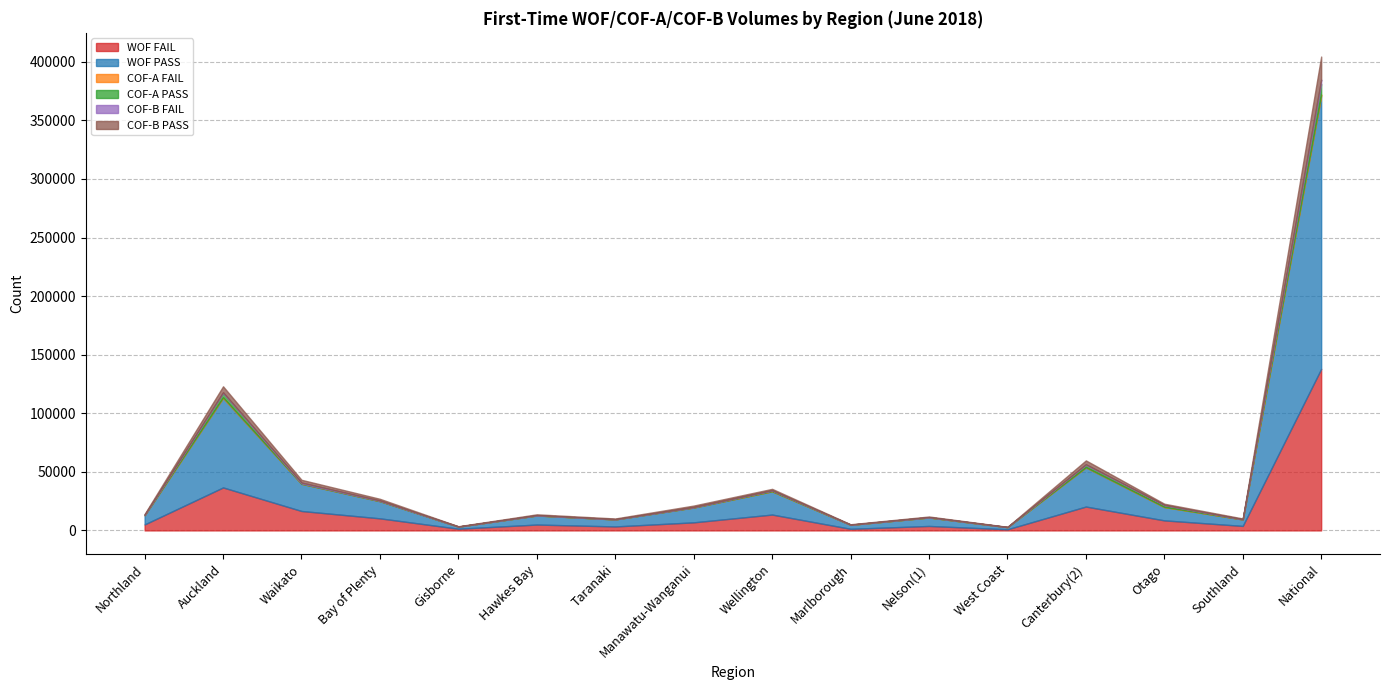

What is the average value of the WOF FAIL series?

17240